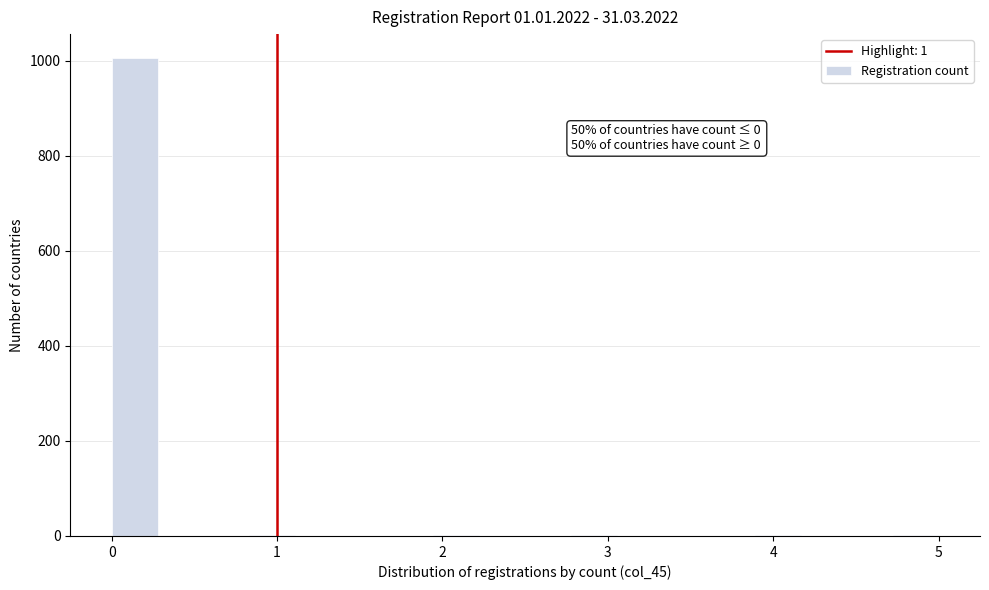

Around what value on the x-axis is the tallest bar? Give the approximate position of its centre, as read against the axis.

0.1